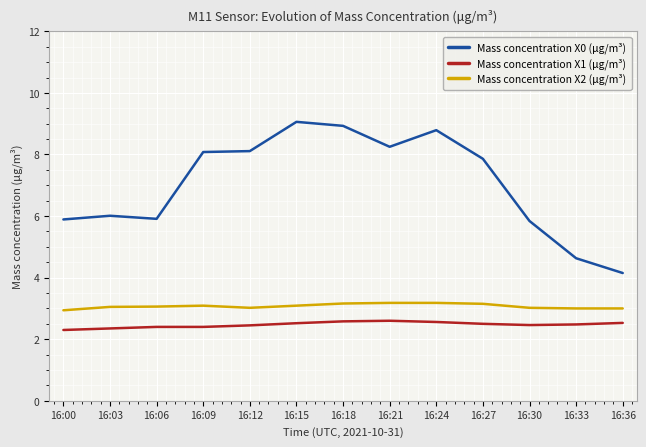

Does the chart display data point markers on the line(s)?

No